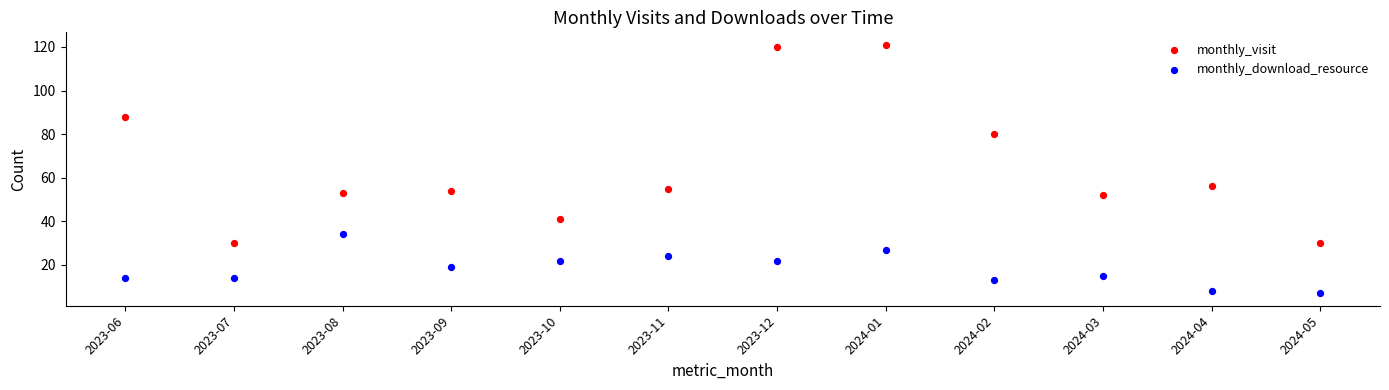

Which series reaches the minimum Y coordinate?

monthly_download_resource